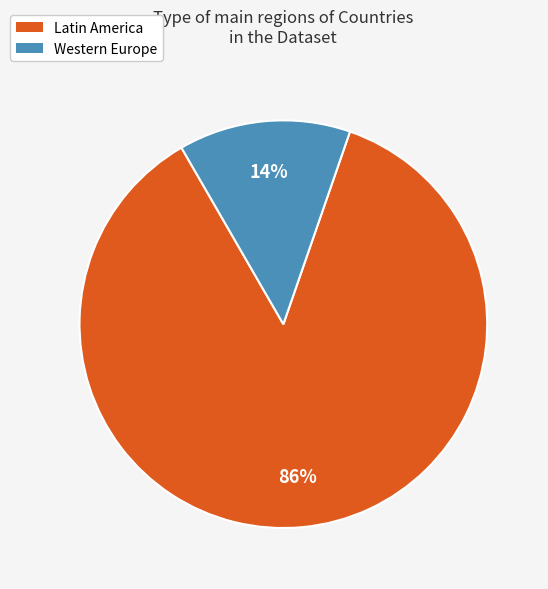

Rank the categories by value from highest to lowest.

Latin America, Western Europe